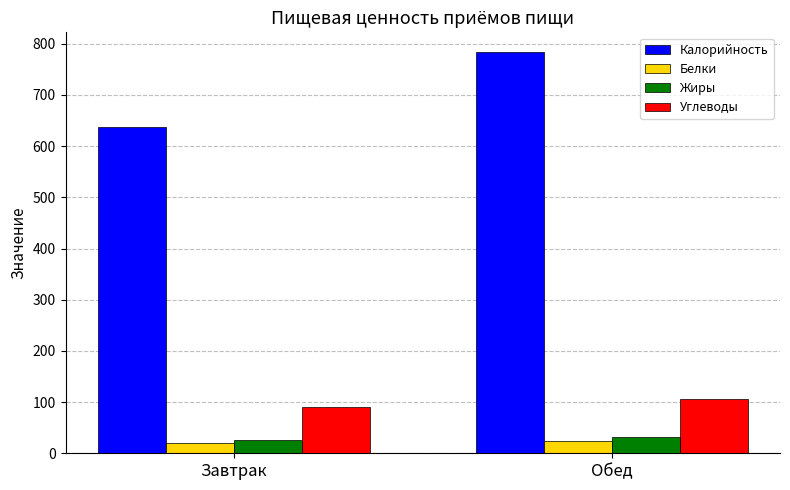

Rank the series by their maximum value, from highest to lowest.

Калорийность, Углеводы, Жиры, Белки